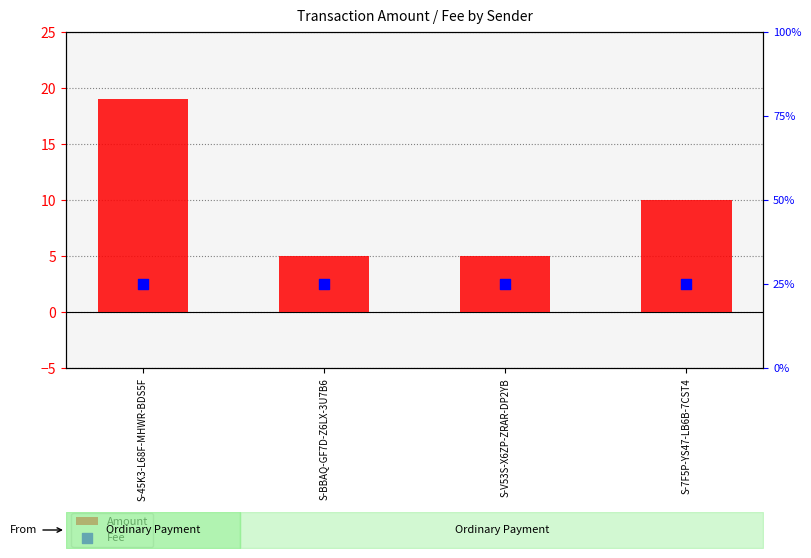

What are all the series names shown in the legend?

Amount, Fee